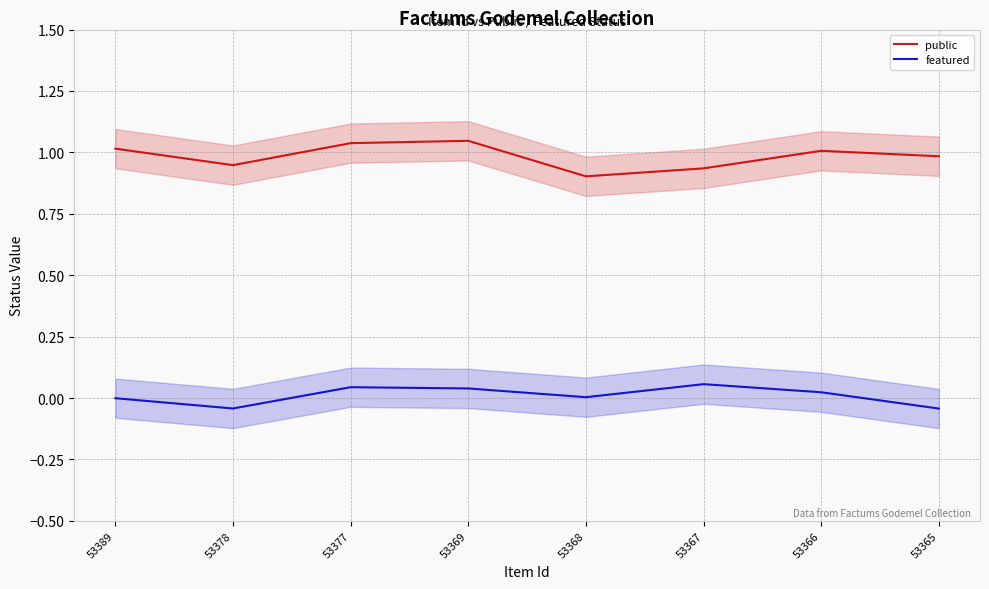

True or false: featured and public intersect in this chart.

False